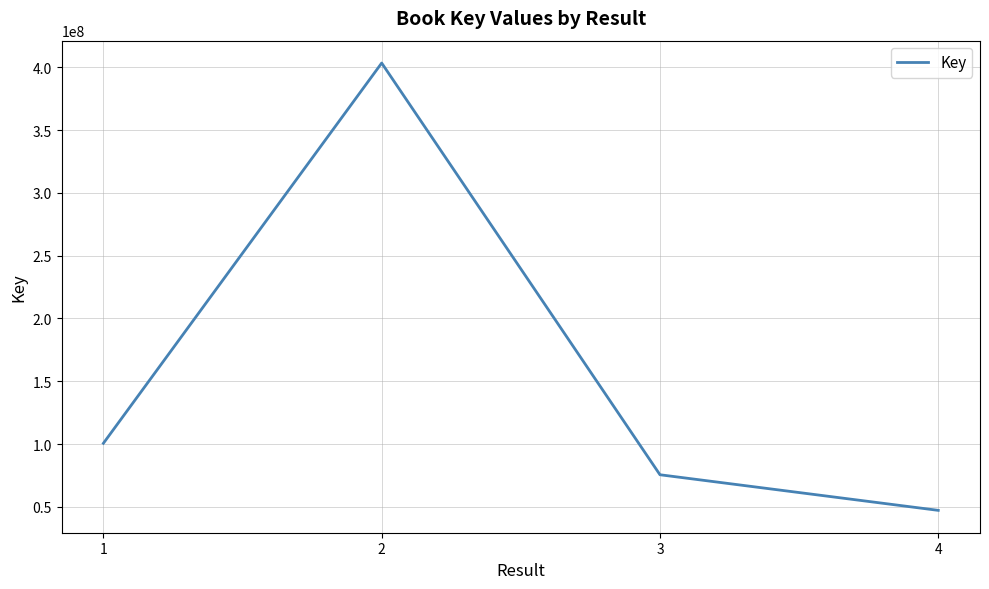

At which category does the data reach its first local peak?

2